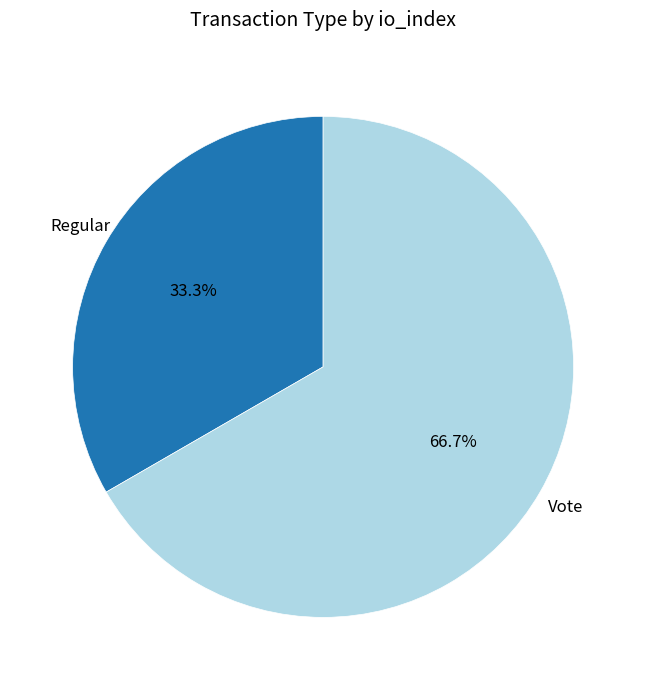

To the nearest percent, what is the average slice percentage?

50%